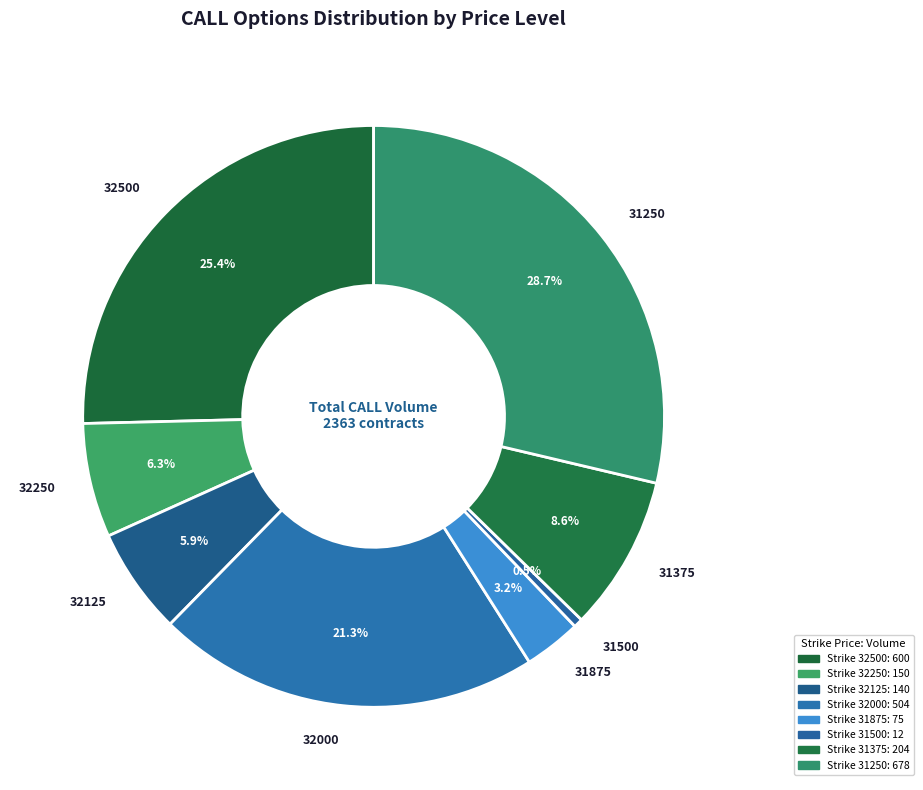

Count the number of slices in the pie.

8